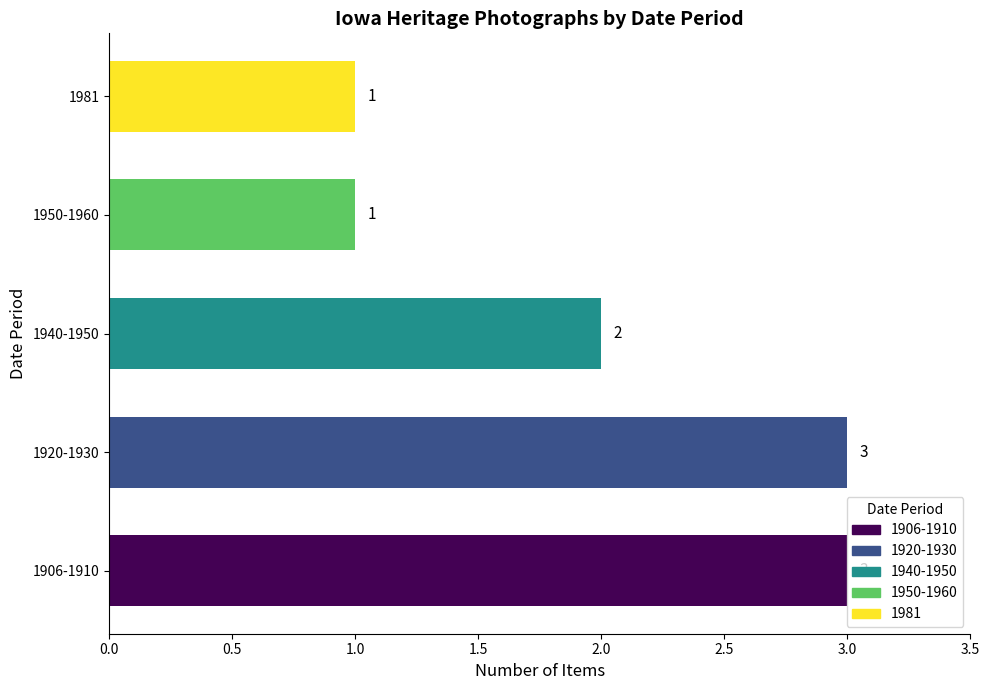

At how many categories does at least one series exceed 0?

5